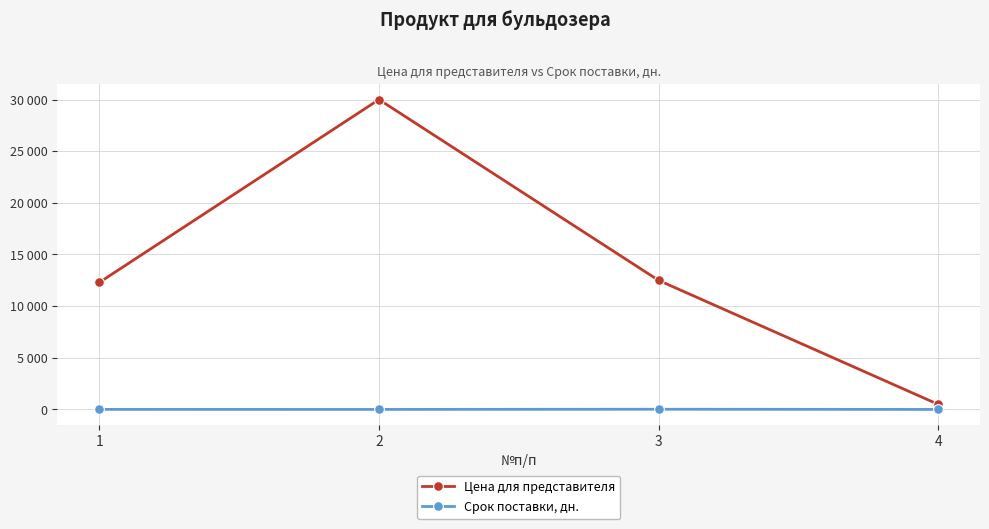

True or false: Срок поставки, дн. and Цена для представителя cross at least once.

False